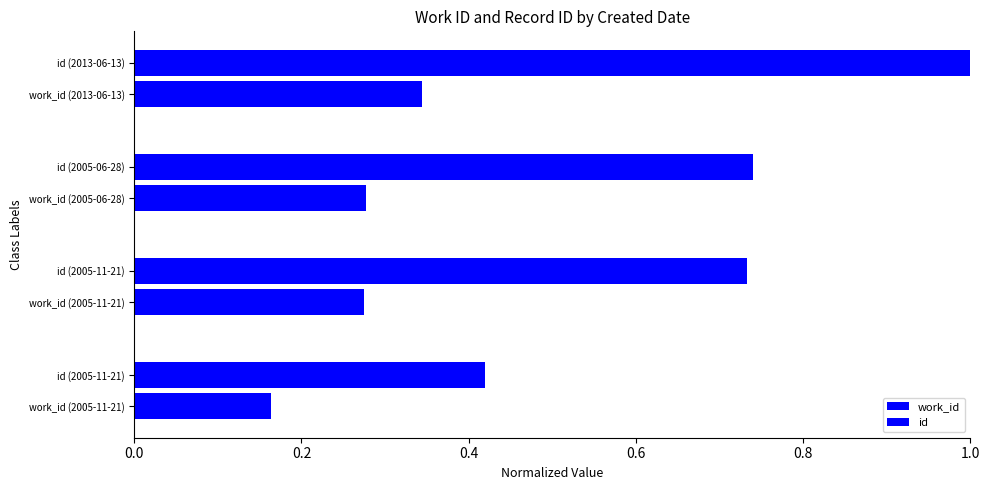

Count the number of categories in the chart.

4